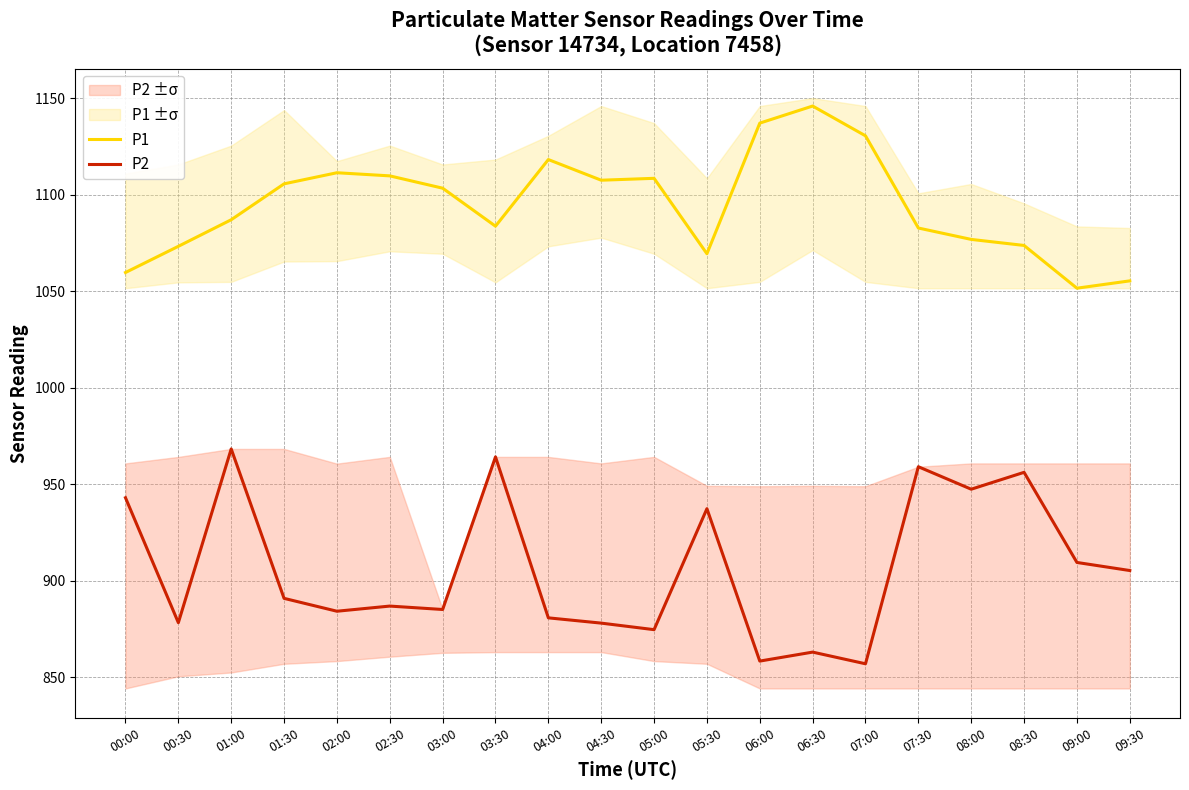

At which category does P2 reach its first local valley?

00:30